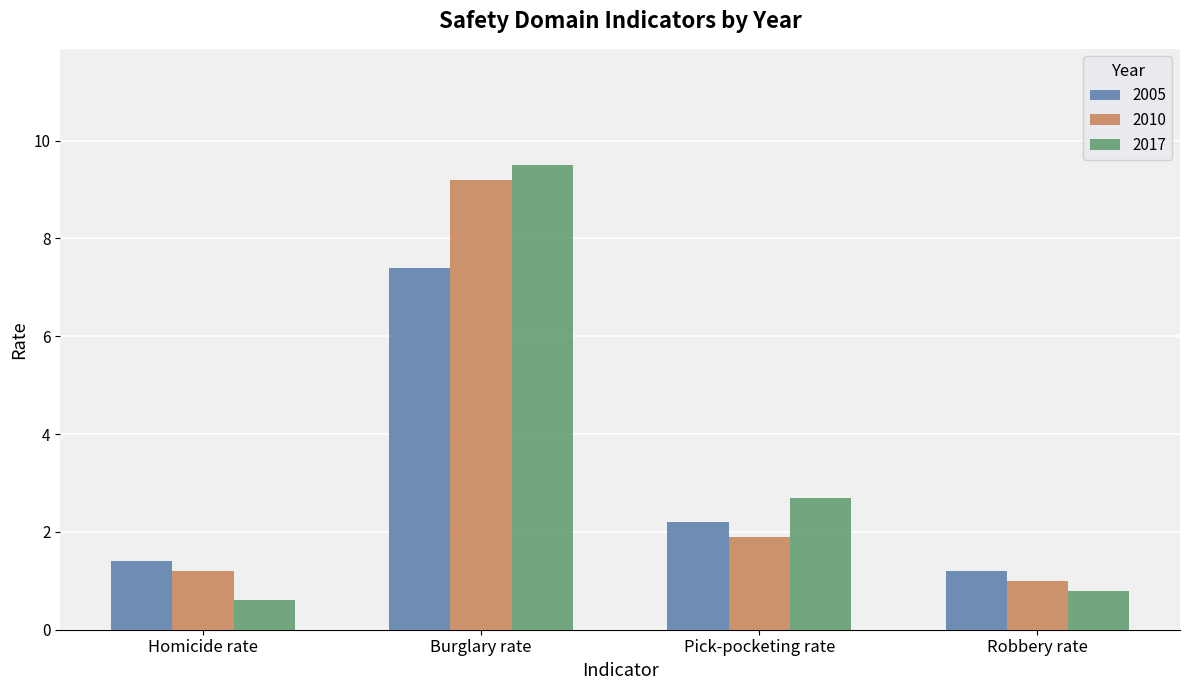

At which label is 2017 closest to 5?

Pick-pocketing rate